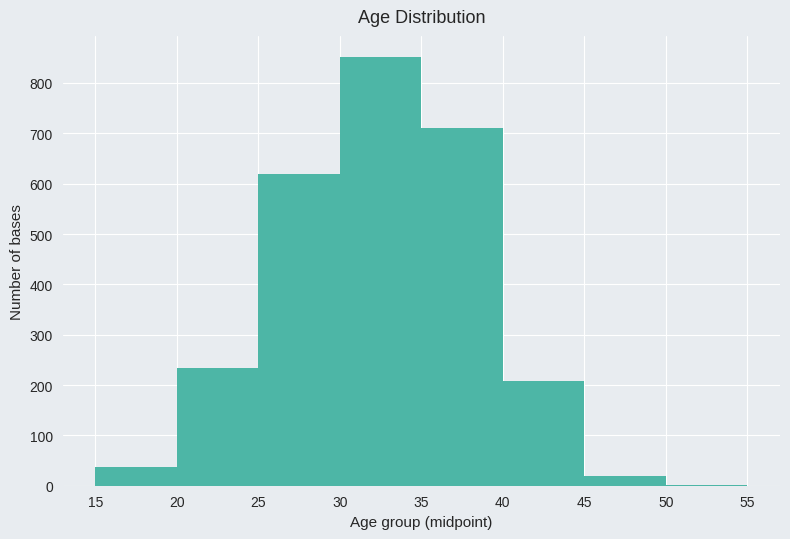

Reading left to right, transcribe this chart: for each bar, give the range it covers on the x-axis and its height. The values are not printed on the chart, so give them approximately, as read against the axis.

15 to 20: 40
20 to 25: 230
25 to 30: 620
30 to 35: 850
35 to 40: 710
40 to 45: 210
45 to 50: 20
50 to 55: under 10